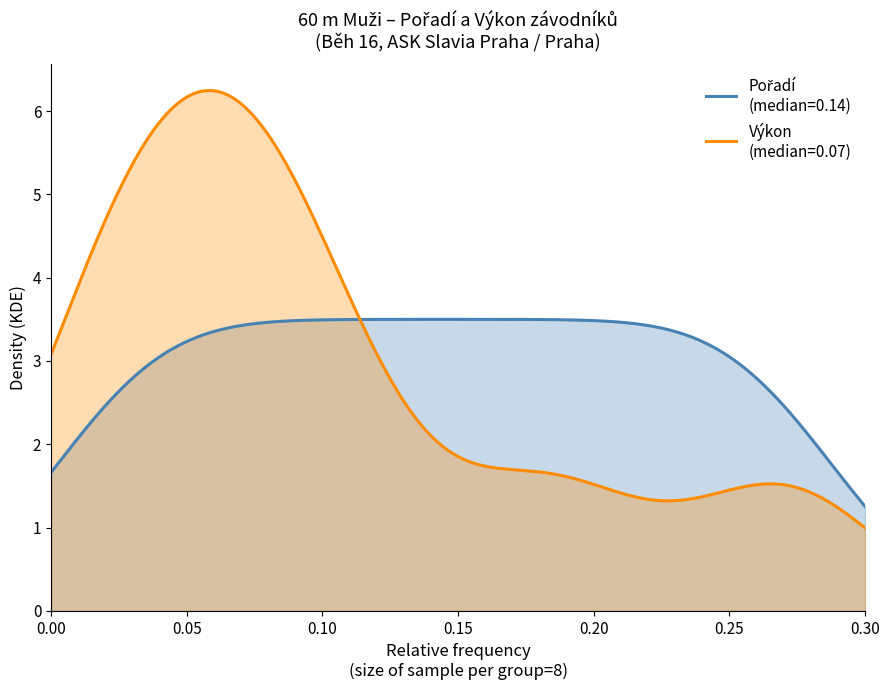

At how many categories does at least one series exceed 6?

8